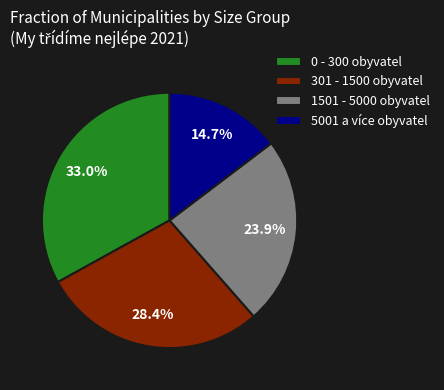

To the nearest percent, what percentage of the pie is 301 - 1500 obyvatel?

28%